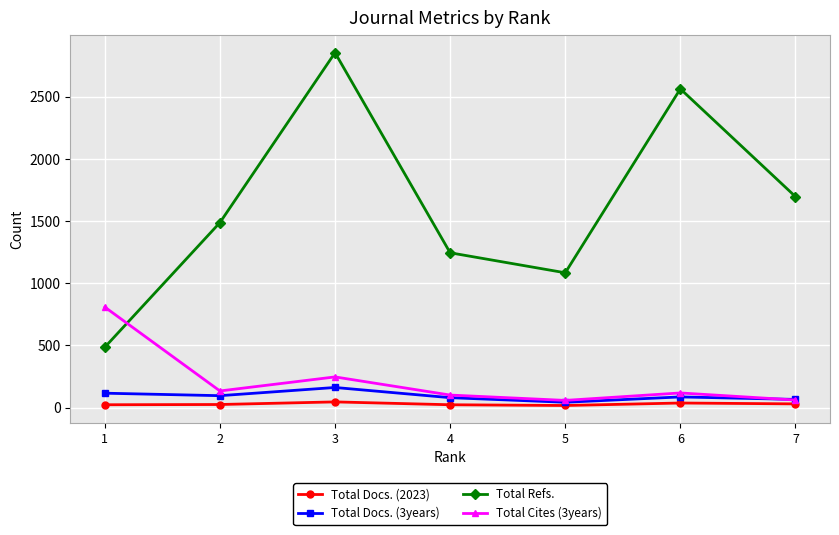

Between 1 and 3, which series saw the biggest shift?

Total Refs.